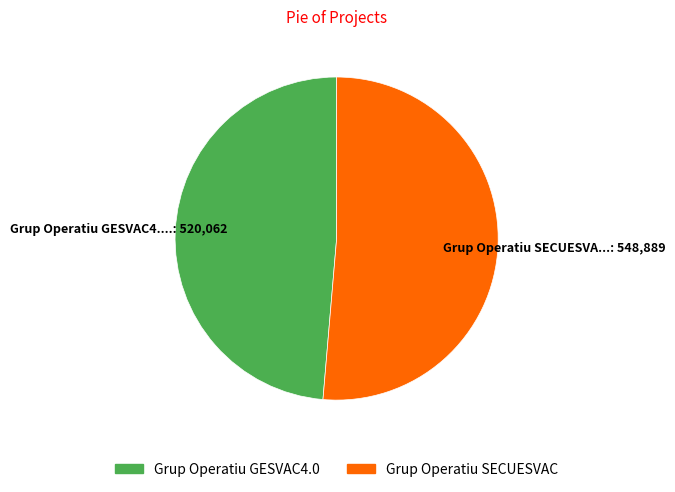

Do Grup Operatiu SECUESVAC and Grup Operatiu GESVAC4.0 together represent more than half of the pie?

Yes